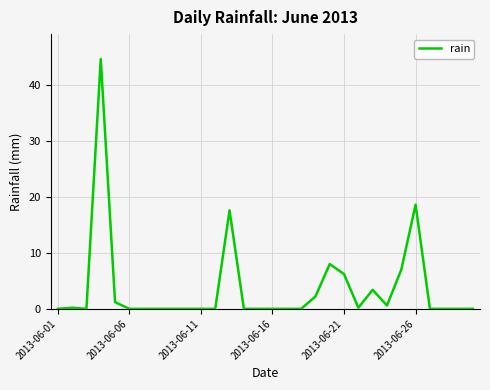

What is the greatest value displayed?

44.6